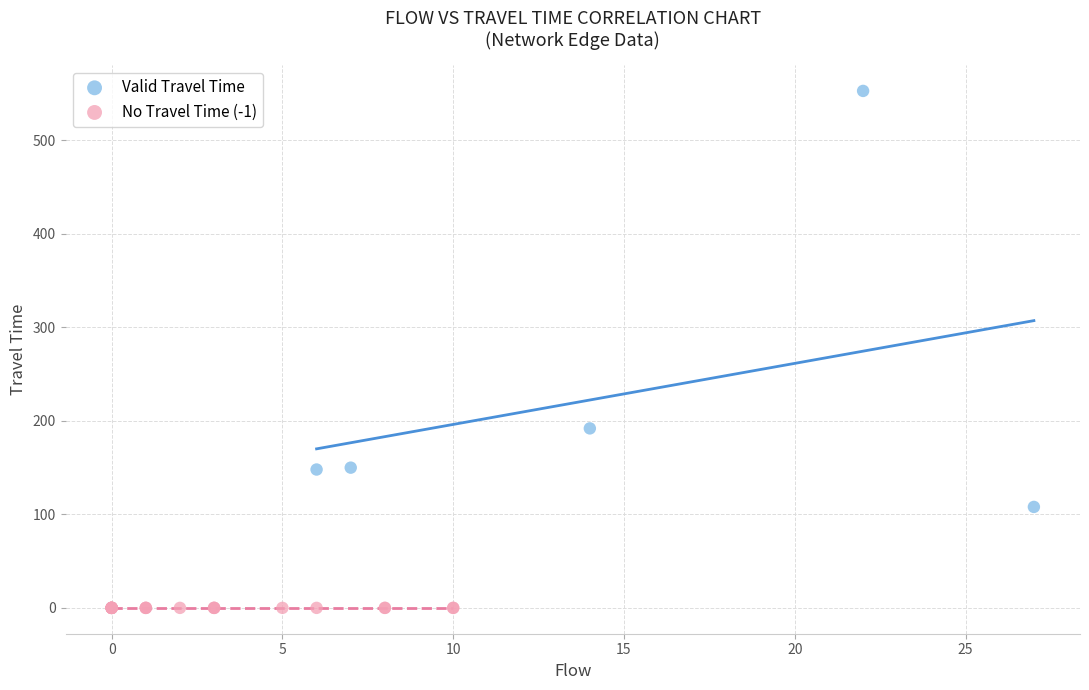

Which series reaches the minimum Y coordinate?

No Travel Time (-1)